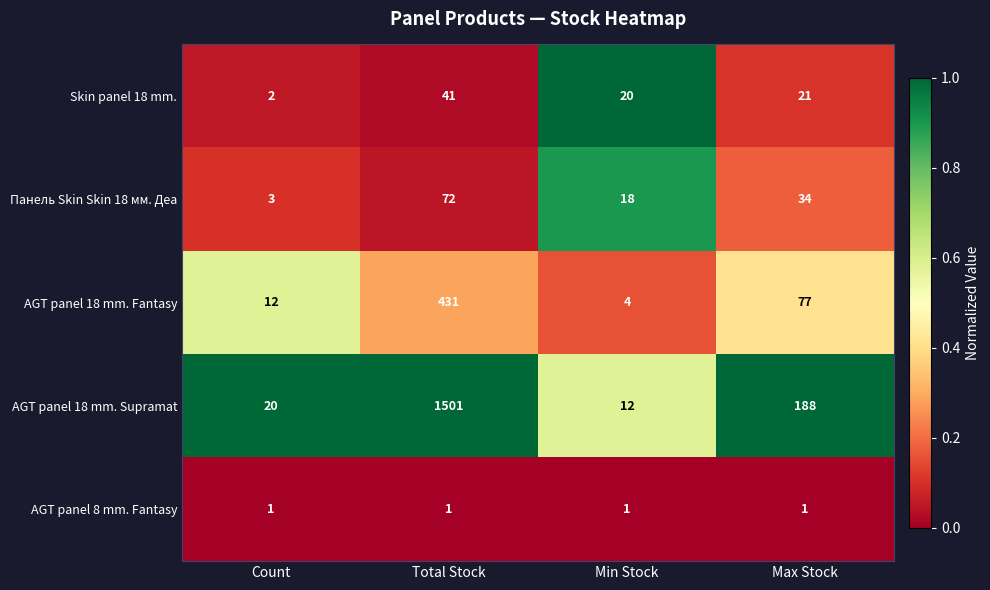

Rank the series by their maximum value, from highest to lowest.

AGT panel 18 mm. Supramat, AGT panel 18 mm. Fantasy, Панель Skin Skin 18 мм. Деа, Skin panel 18 mm., AGT panel 8 mm. Fantasy